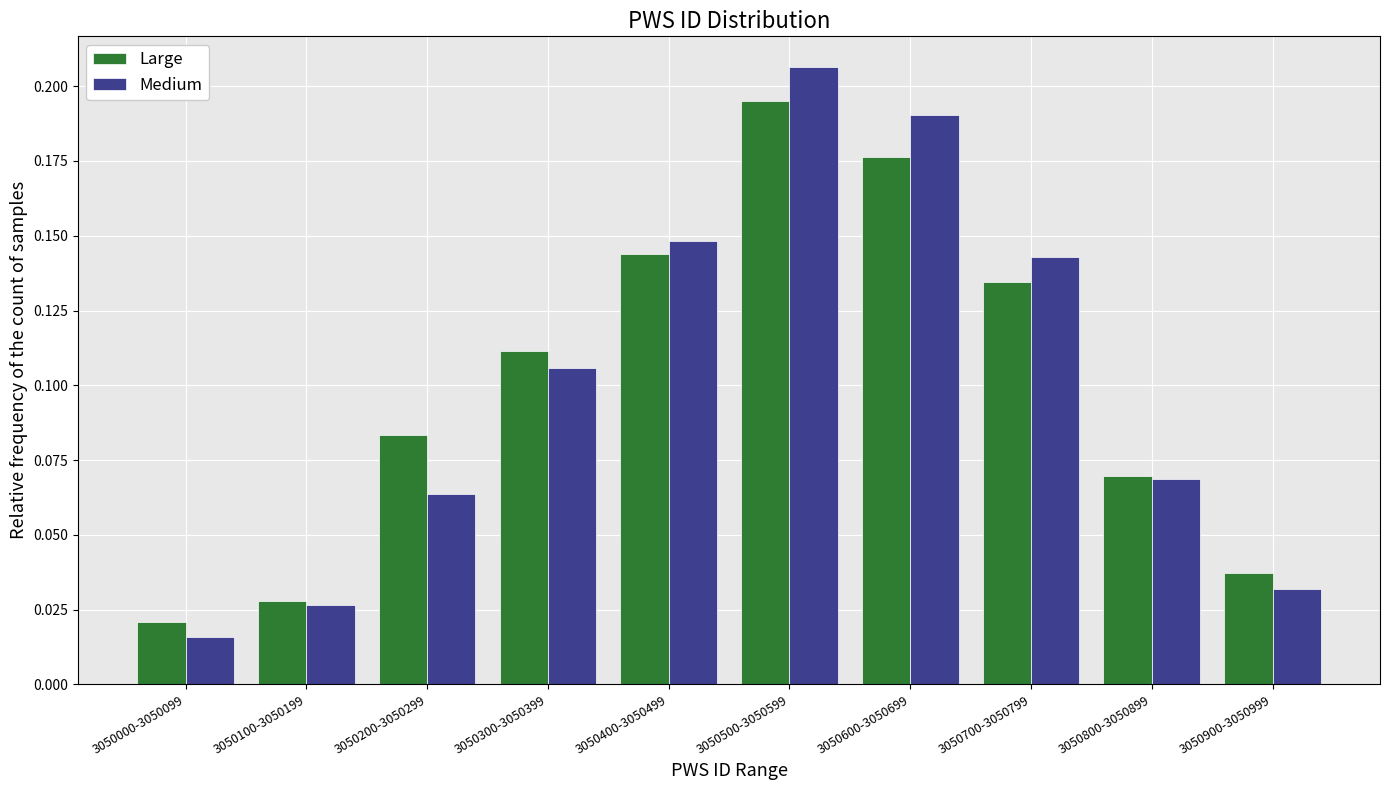

Where is Medium nearest to the value 0?

3050000-3050099